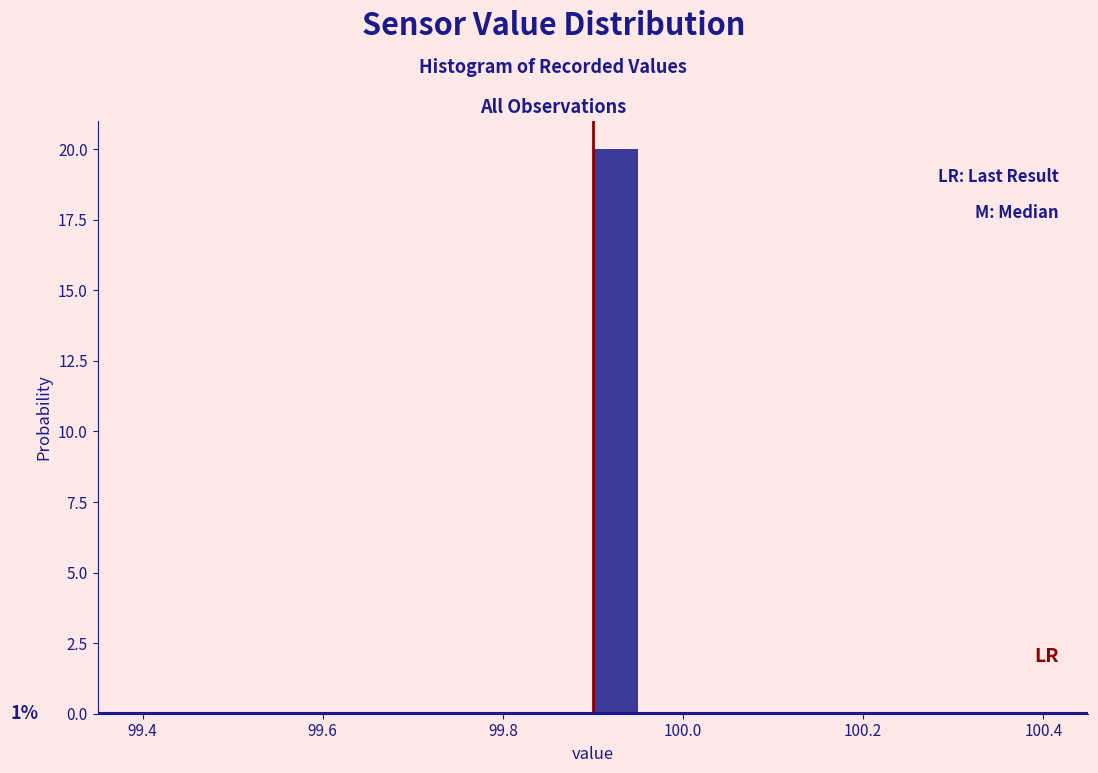

Around what value on the x-axis is the tallest bar? Give the approximate position of its centre, as read against the axis.

99.92